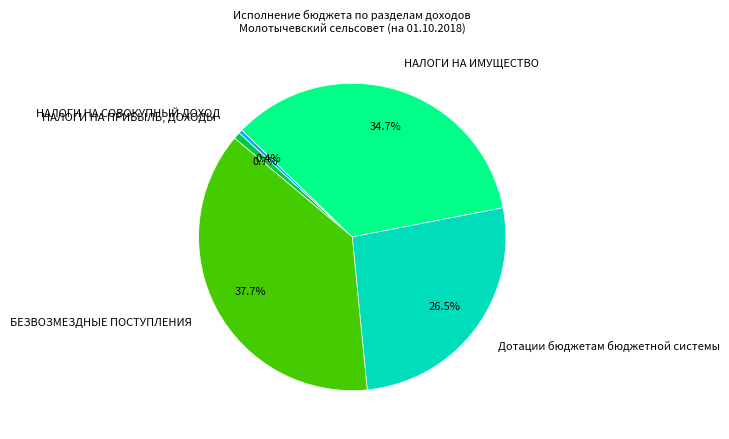

Which slice is the largest?

БЕЗВОЗМЕЗДНЫЕ ПОСТУПЛЕНИЯ